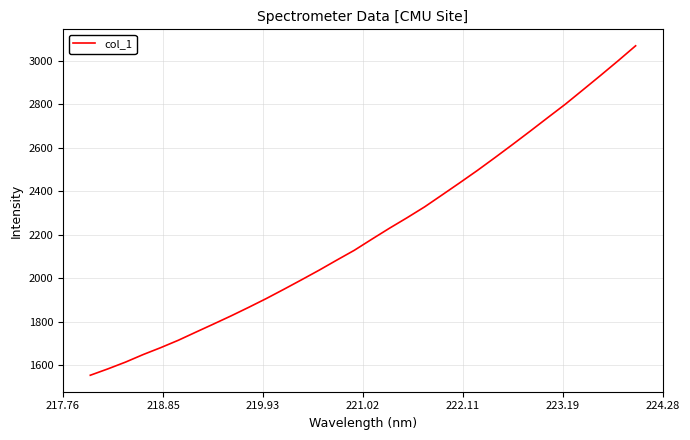

How many lines are shown in the chart?

1